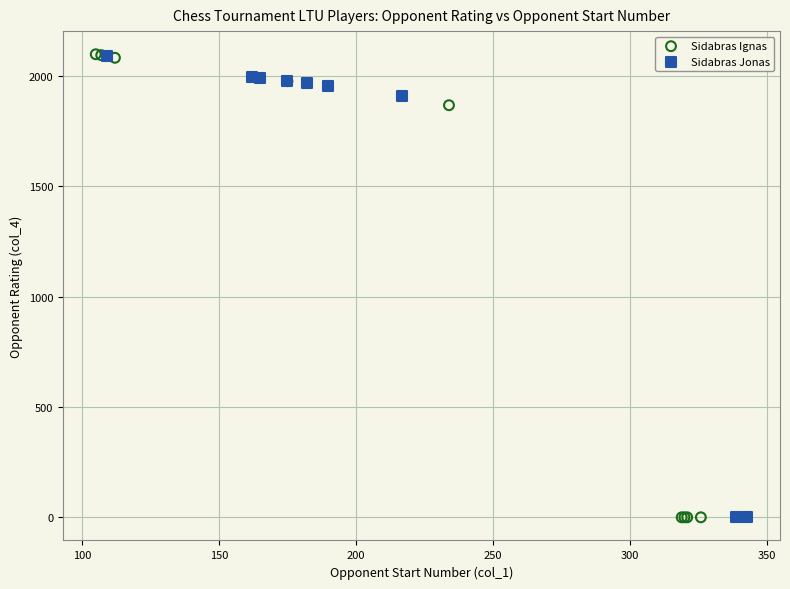

Which series has the widest spread of Y values?

Sidabras Ignas